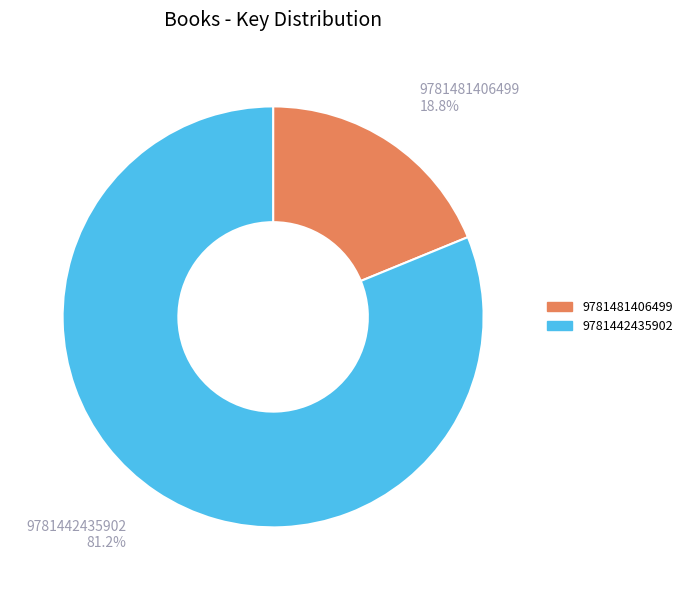

Rank the categories by value from lowest to highest.

9781481406499, 9781442435902